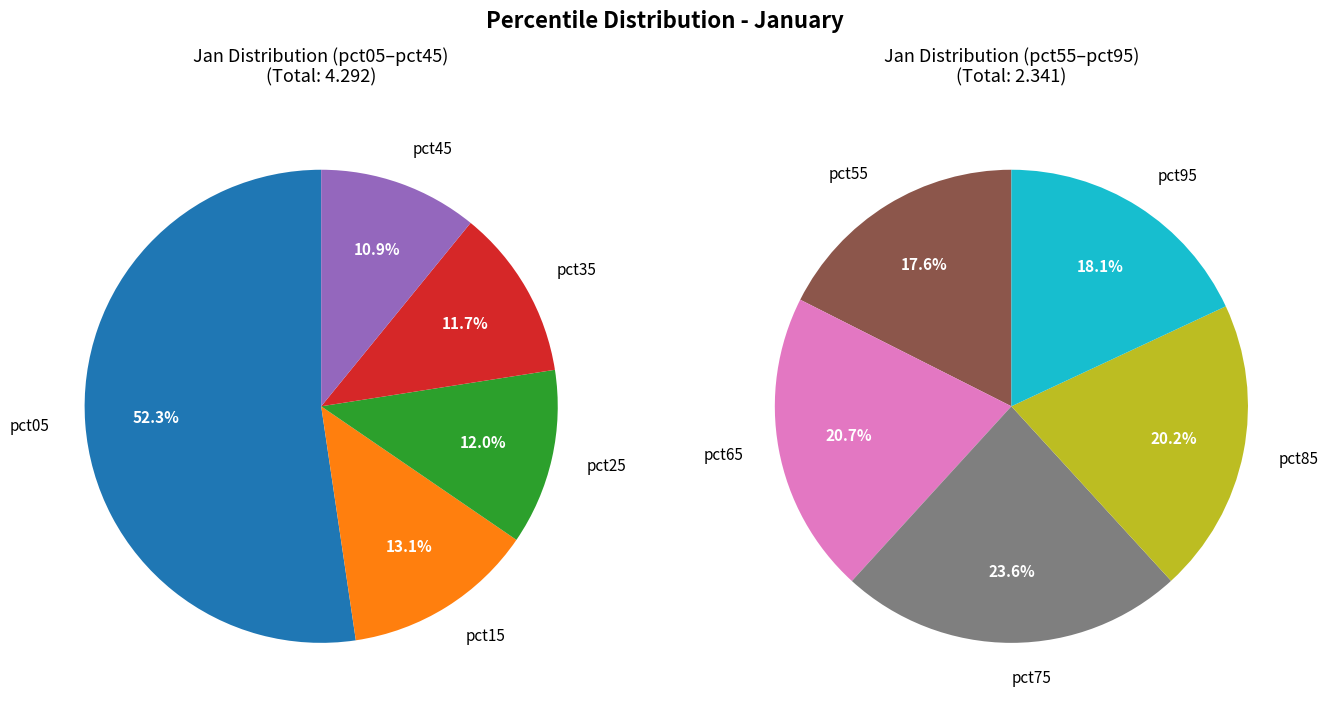

How many segments does this pie chart have?

10